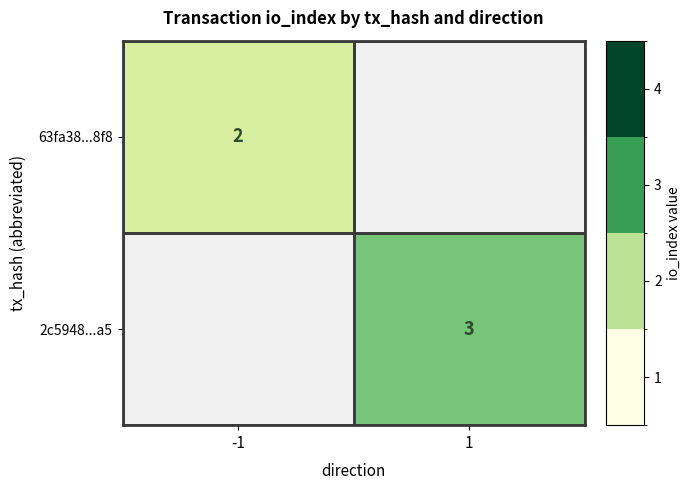

At how many categories does at least one series exceed 2?

1